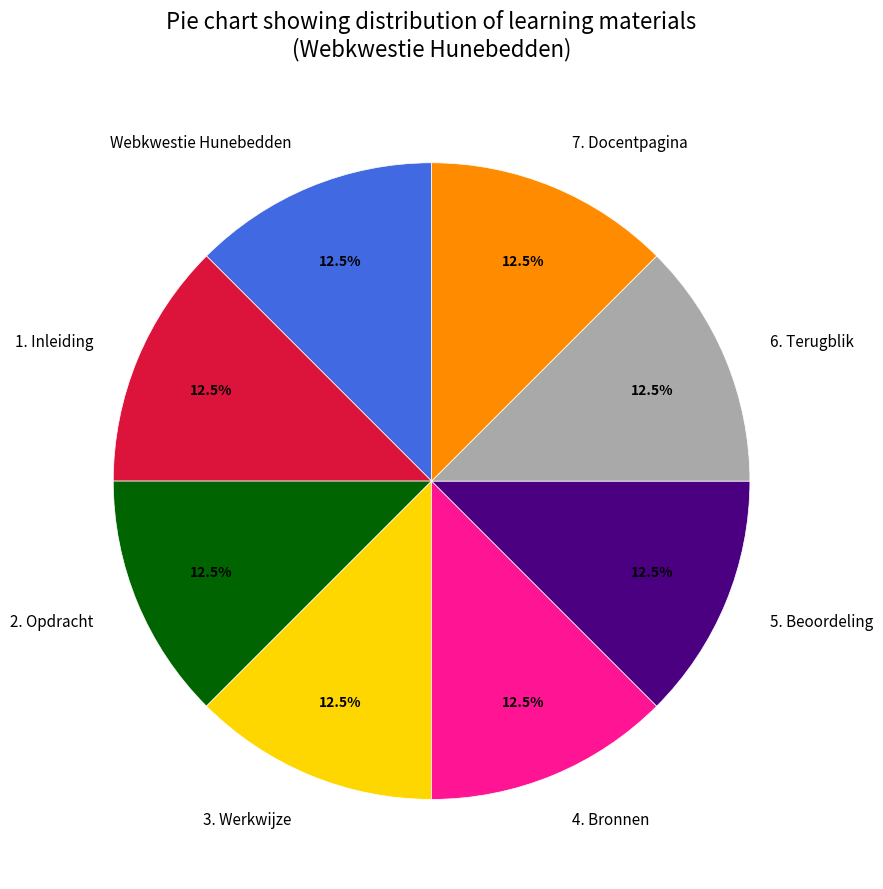

Is there a majority slice in this chart?

No